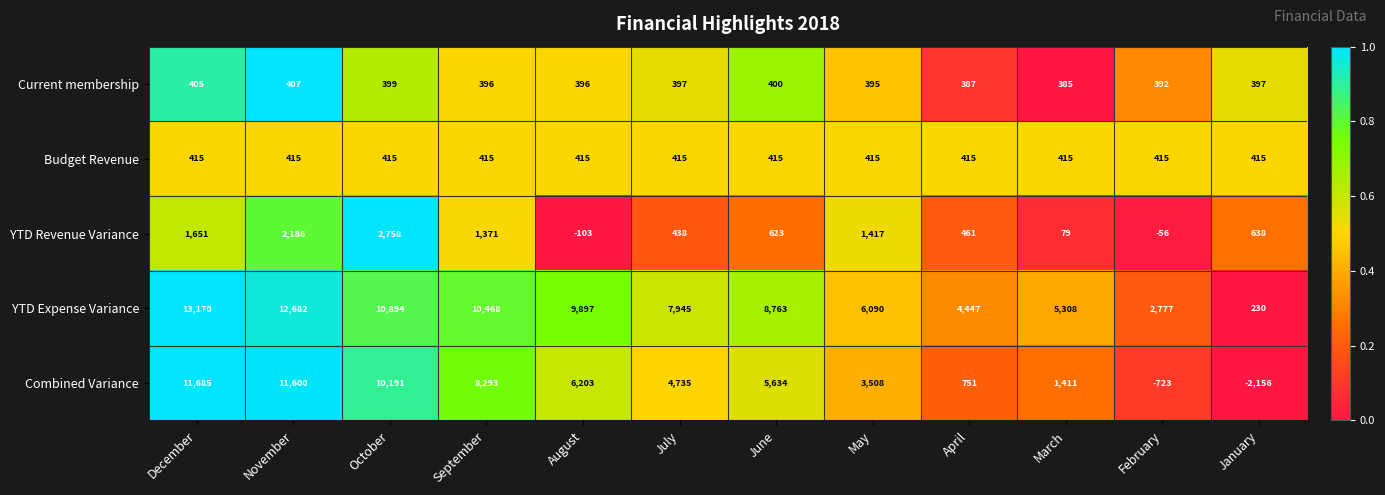

At which label does Current membership first exceed 397?

December